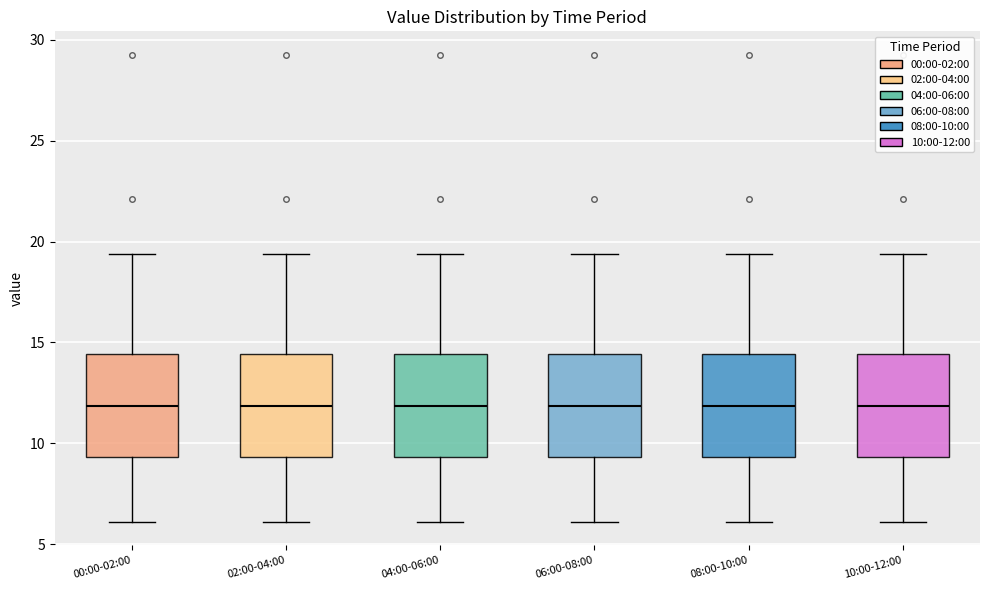

Reading left to right, transcribe this box plot: for each box, give where its median line is, the range the box spans, and where its two whiskers end, as read against the y-axis. The values are not printed on the chart, so give them approximately, as read against the axis.

00:00-02:00: median 12.0, box 9.5 to 14.5, whiskers 6.0 to 19.5
02:00-04:00: median 12.0, box 9.5 to 14.5, whiskers 6.0 to 19.5
04:00-06:00: median 12.0, box 9.5 to 14.5, whiskers 6.0 to 19.5
06:00-08:00: median 12.0, box 9.5 to 14.5, whiskers 6.0 to 19.5
08:00-10:00: median 12.0, box 9.5 to 14.5, whiskers 6.0 to 19.5
10:00-12:00: median 12.0, box 9.5 to 14.5, whiskers 6.0 to 19.5